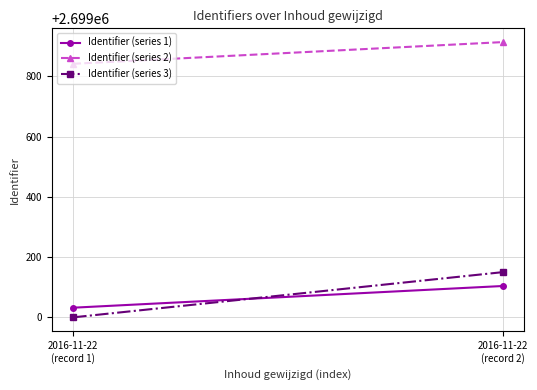

How many lines are shown in the chart?

3